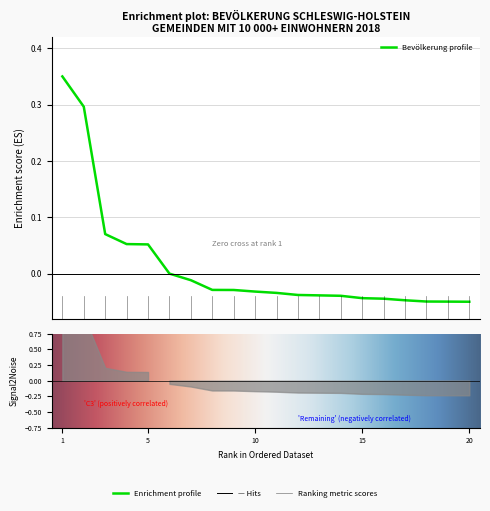

Which has a higher value, Wedel or Rendsburg?

Wedel